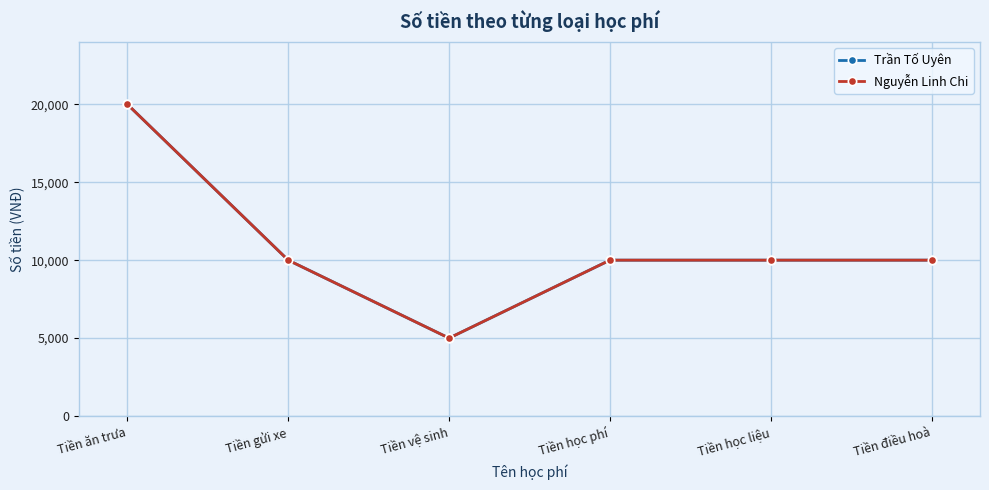

Is this an area chart (filled region under the line)?

No